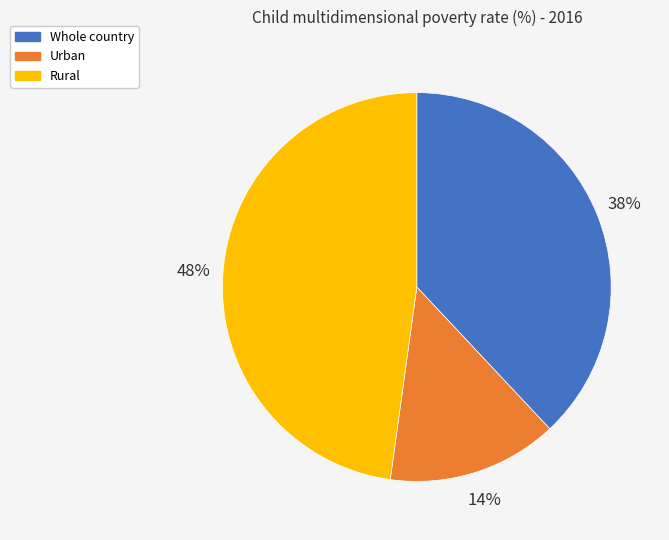

Is there a majority slice in this chart?

No